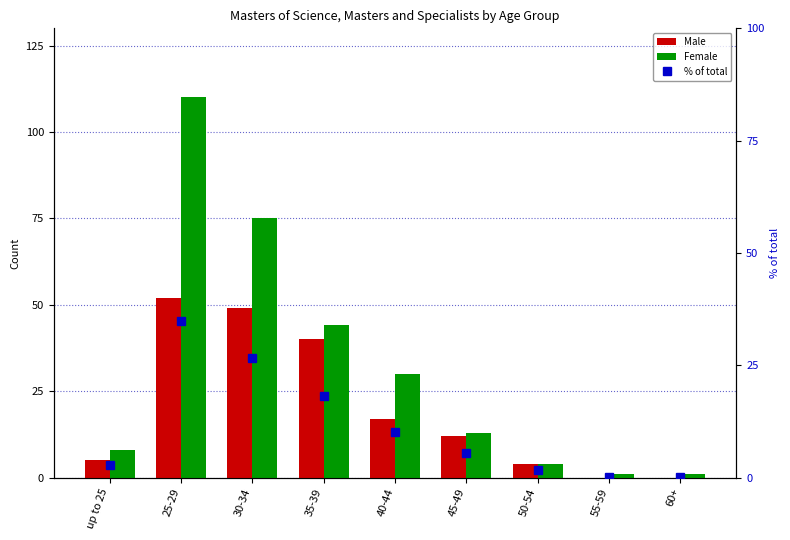

What is the approximate value of % of total at 25-29?

34.8